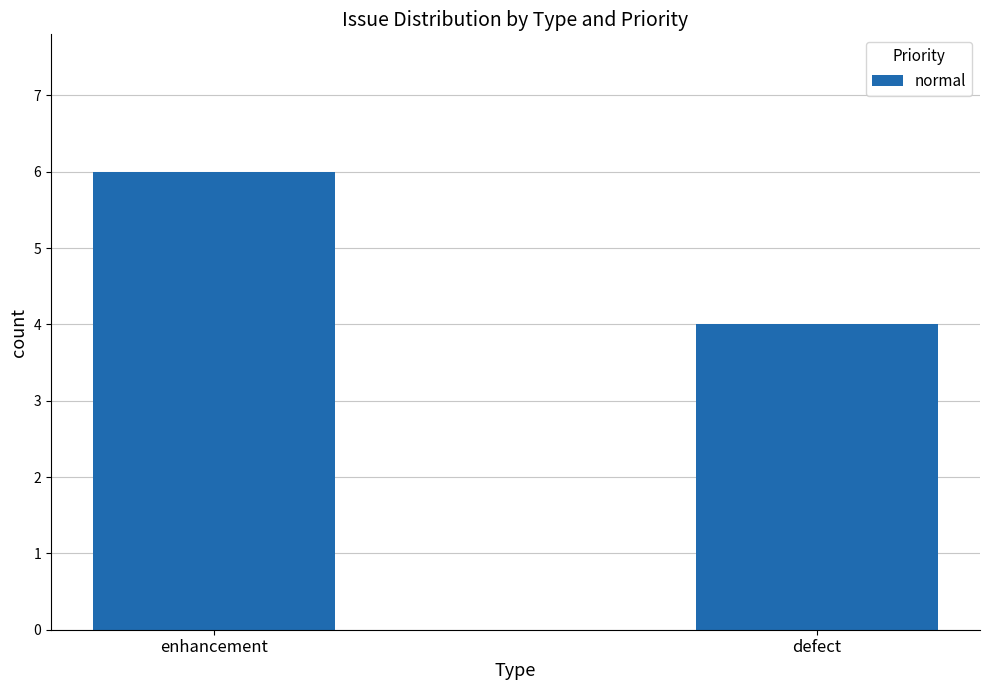

Rank the categories by value from lowest to highest.

defect, enhancement